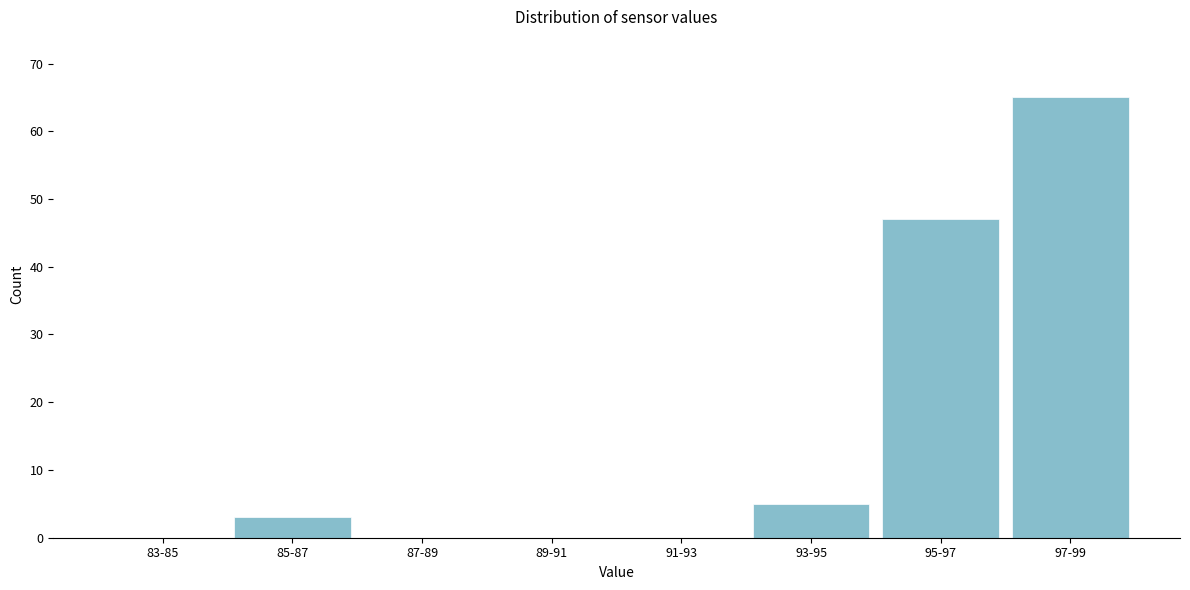

Reading left to right, list all the values displayed in this chart.

83-85=0	85-87=3	87-89=0	89-91=0	91-93=0	93-95=5	95-97=47	97-99=65